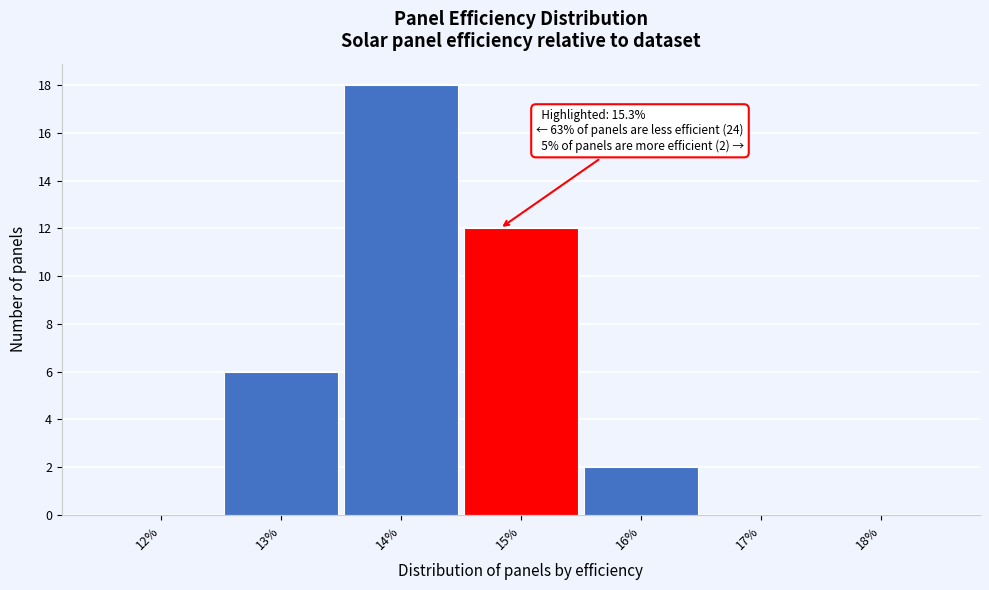

Reading left to right, transcribe all the data shown in this chart.

12%=0	13%=6	14%=18	15%=12	16%=2	17%=0	18%=0